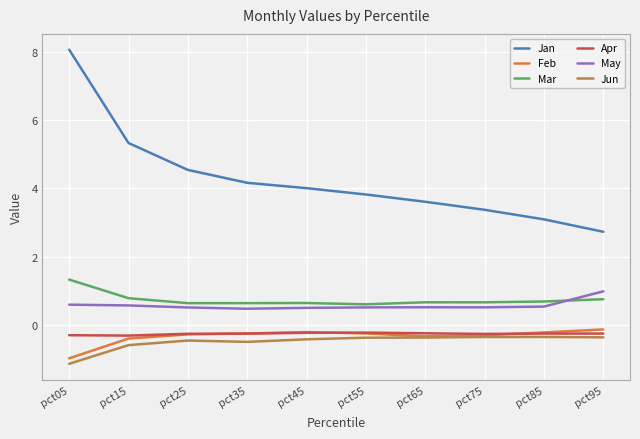

What is the highest value of the Jun series?

-0.4